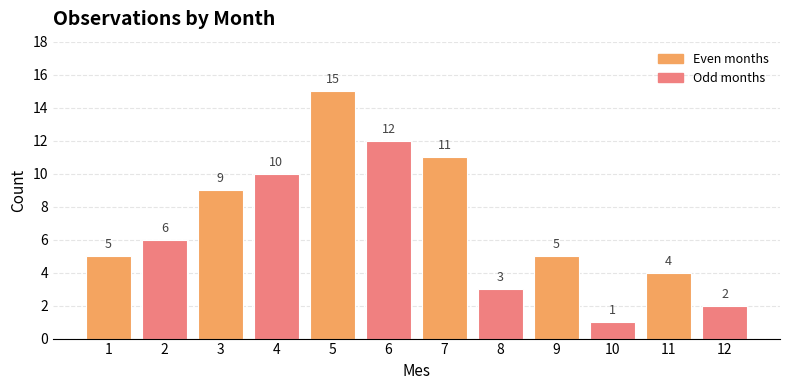

What is the ratio of the value at 2 to the value at 11?

1.5